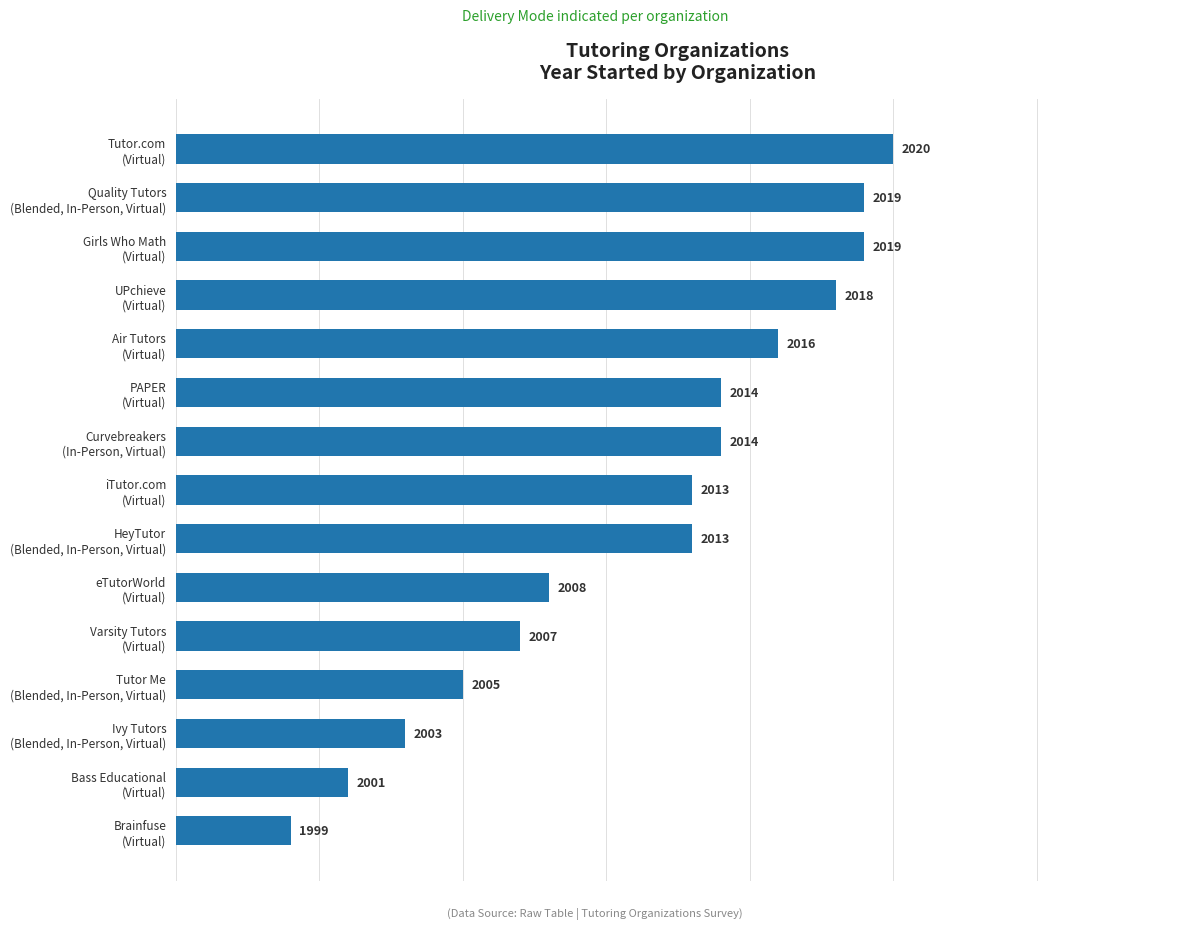

What is the difference between the maximum and minimum values?

21